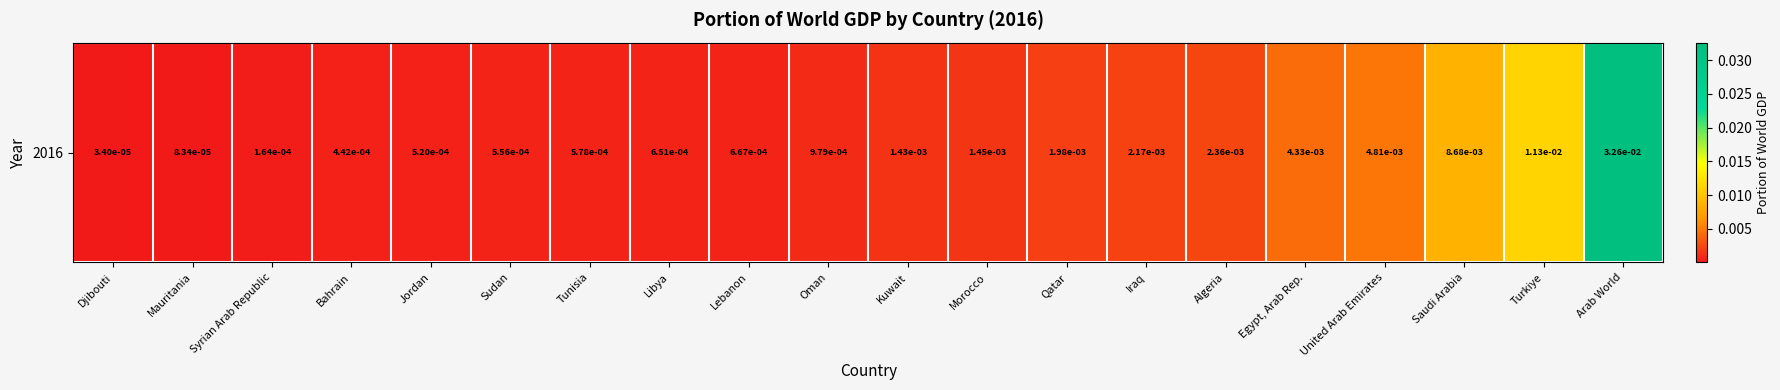

Which has a higher value, Iraq or Turkiye?

Turkiye